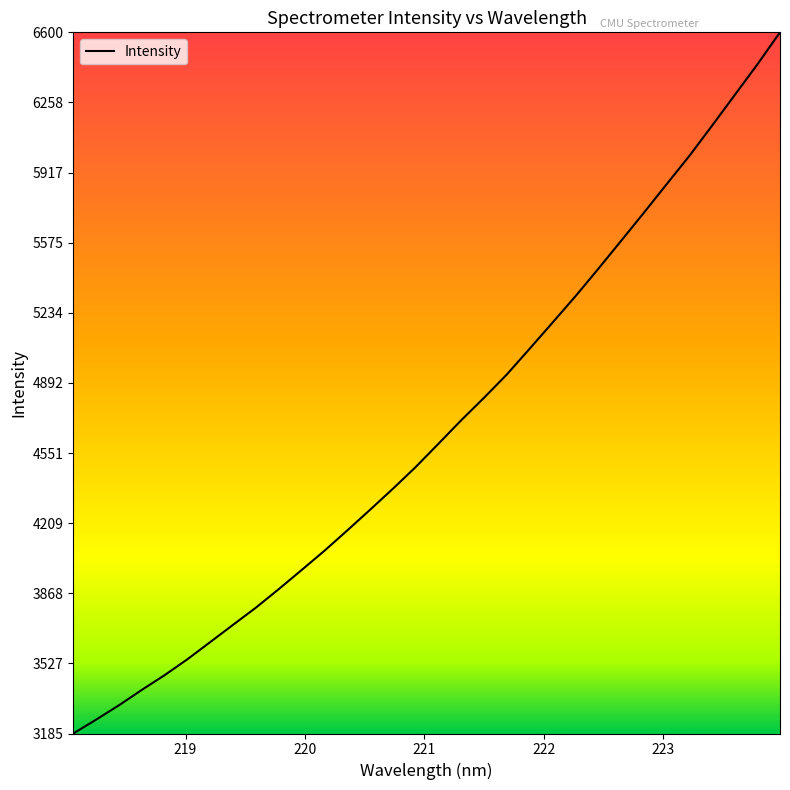

What is the minimum value shown in the chart?

3185.1